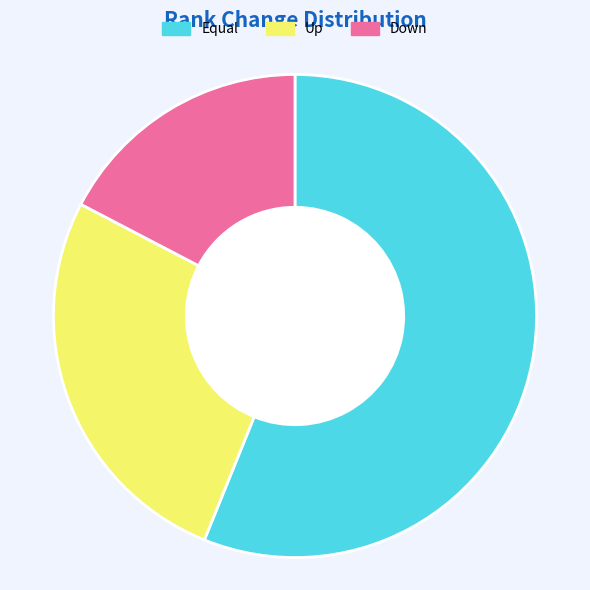

Approximately how many times larger is the value at Equal compared to Up?

2.1